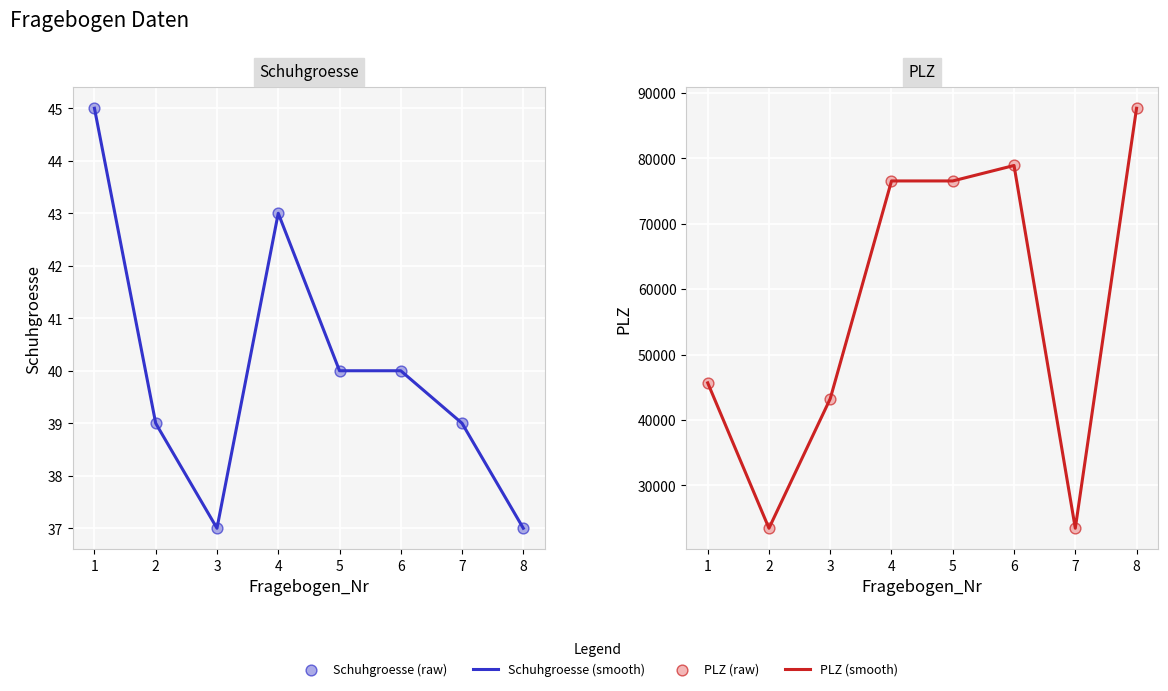

Is the value of Schuhgroesse (raw) at 1 greater than the value of PLZ (raw) at 6?

No